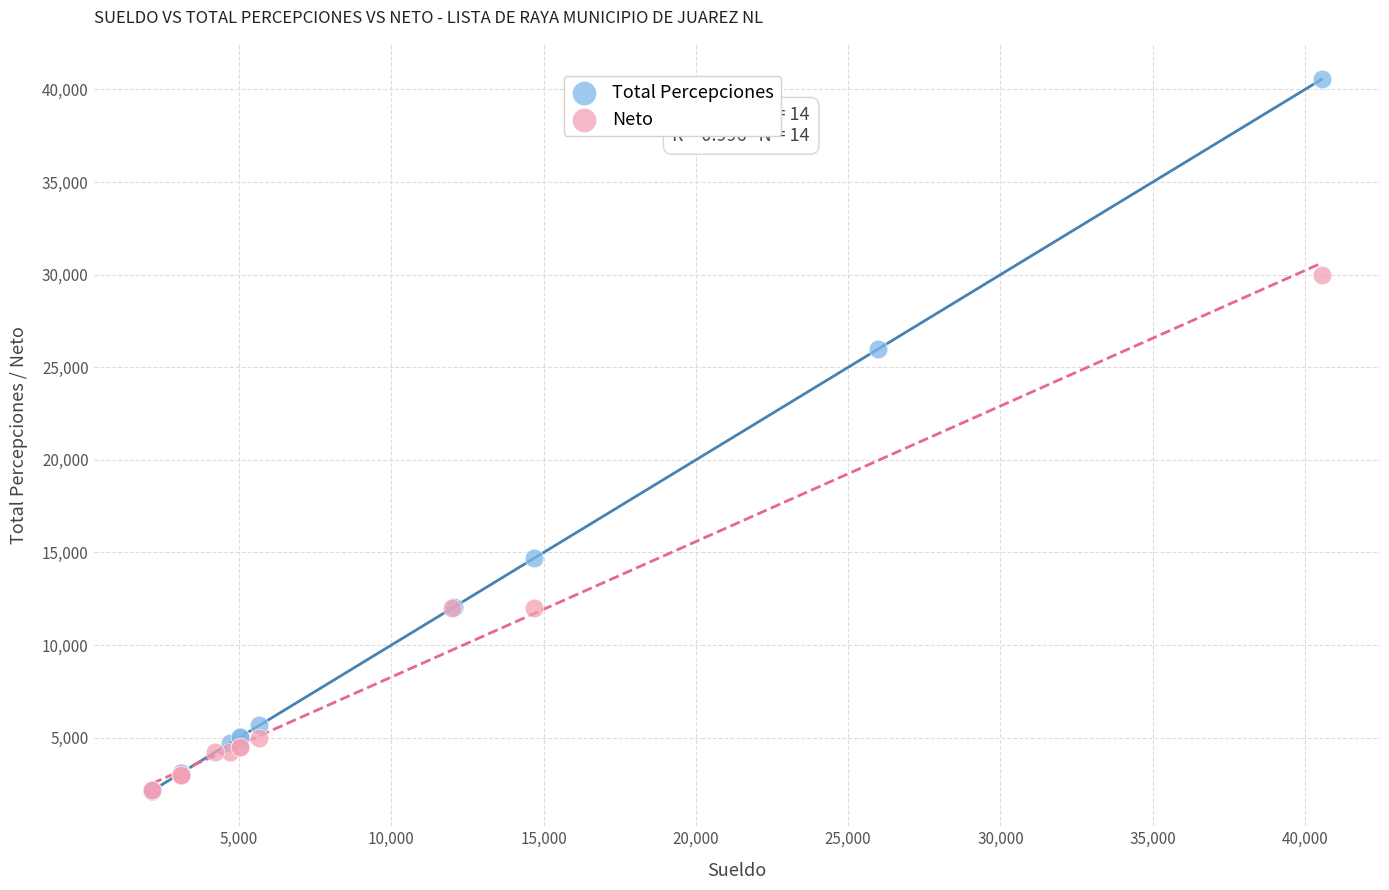

Which series reaches the maximum Y coordinate?

Total Percepciones